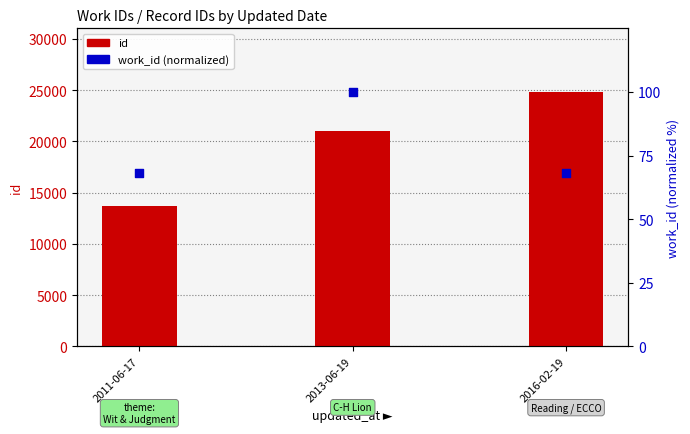

Which series has the largest Y range (max minus min)?

id